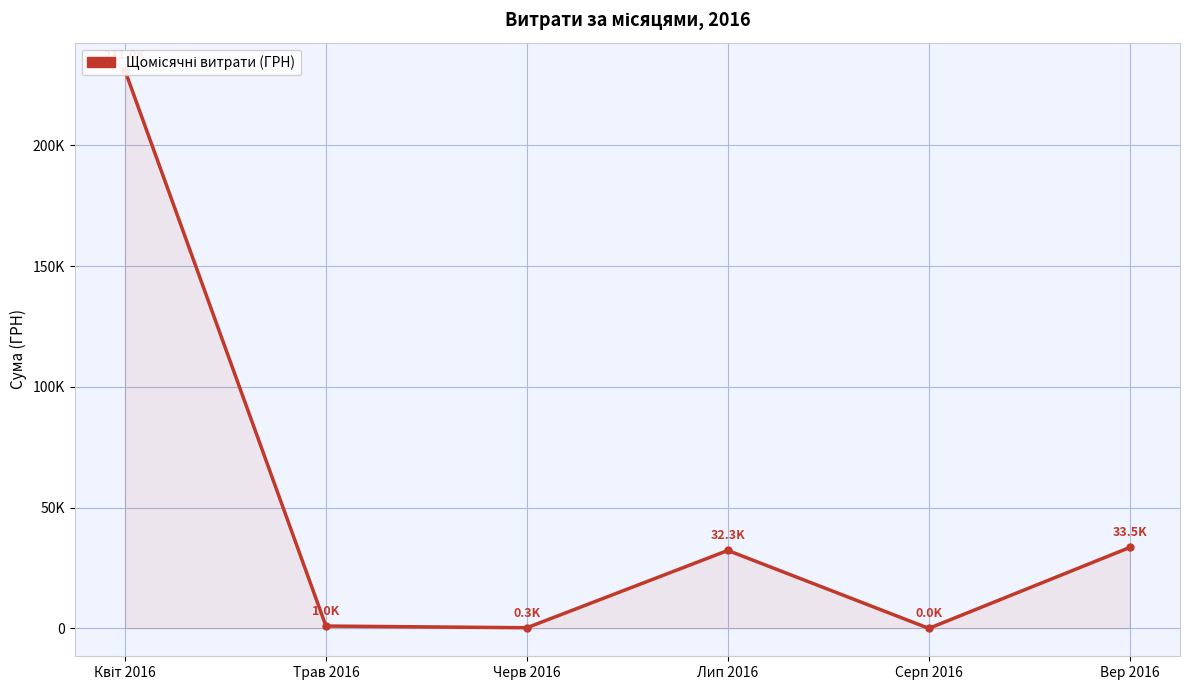

What is the sum of the values at Черв 2016 and Квіт 2016?

231231.4